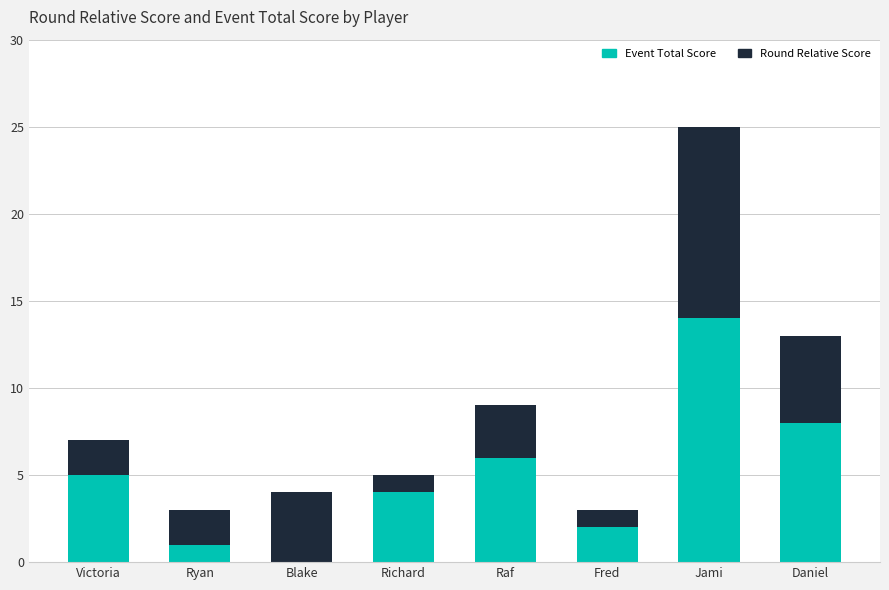

True or false: Event Total Score has a value of 8 at Daniel.

True